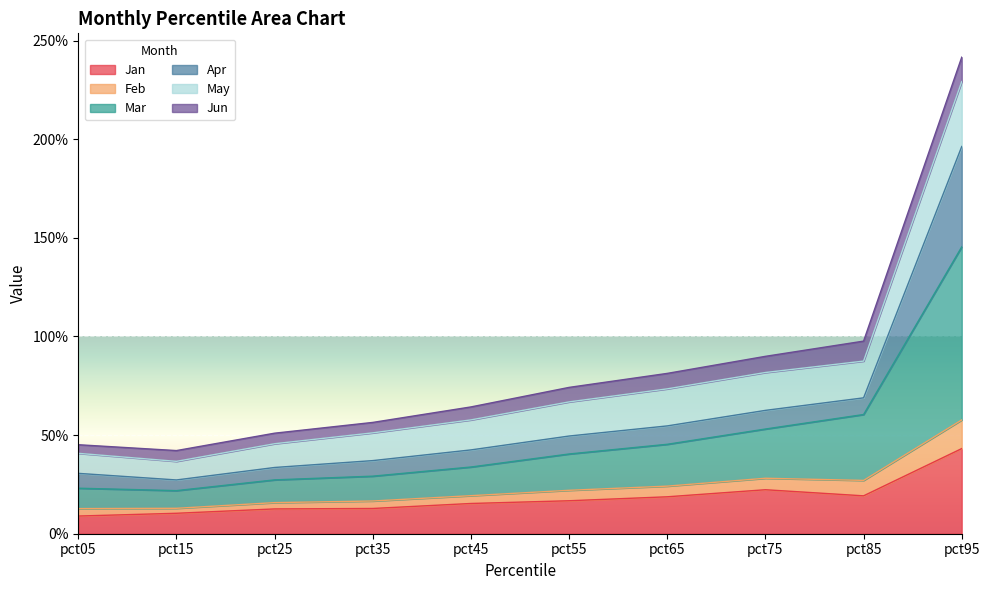

The Jan series shows 0.2 at pct75. True or false?

True